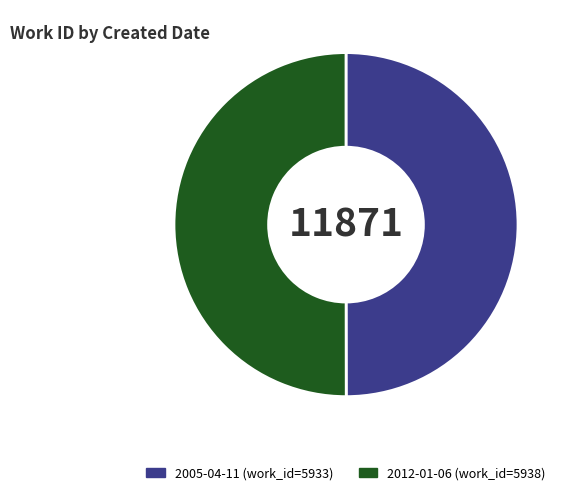

Is the sum of 2005-04-11 and 2012-01-06 greater than half?

Yes